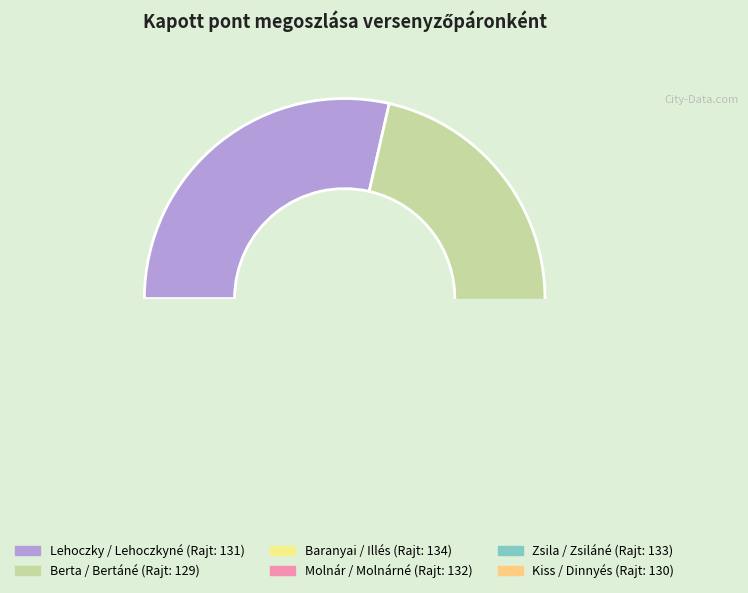

To the nearest percent, what portion does 130 represent?

5%